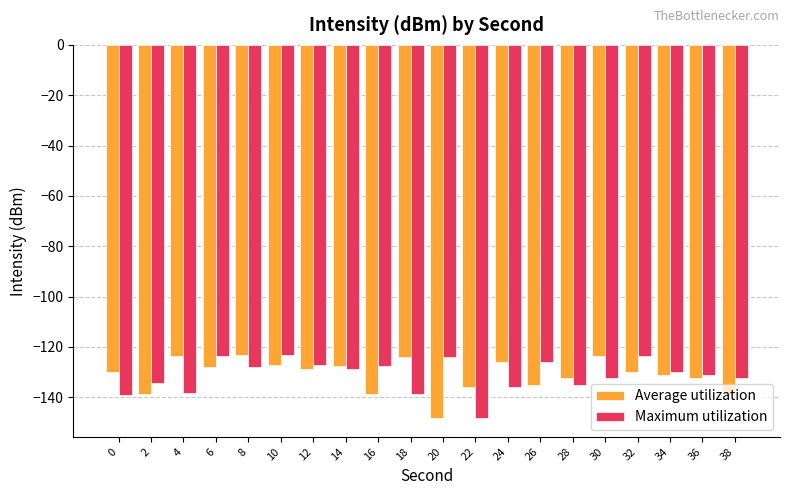

What is the difference between the Maximum utilization values at 10 and 34?

7.0